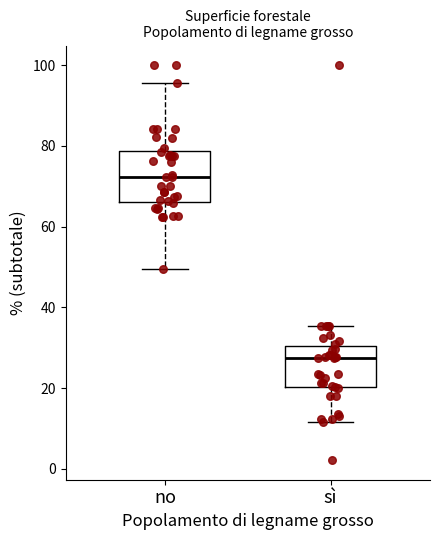

Reading left to right, transcribe this box plot: for each box, give where its median line is, the range the box spans, and where its two whiskers end, as read against the y-axis. The values are not printed on the chart, so give them approximately, as read against the axis.

no: median 72, box 66 to 78, whiskers 50 to 96
sì: median 28, box 20 to 30, whiskers 12 to 36